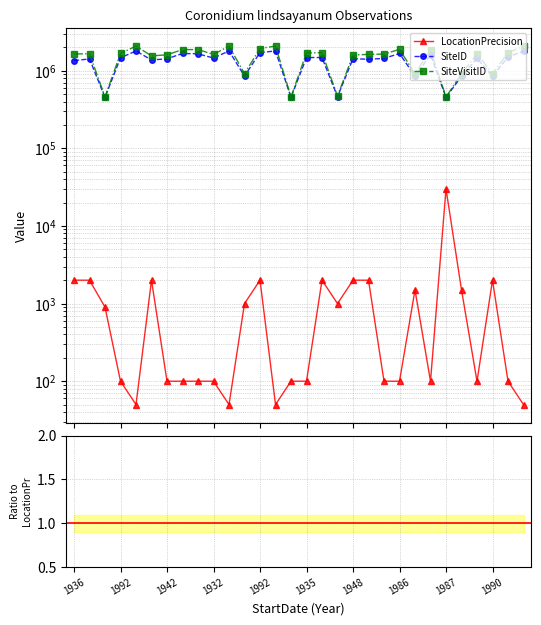

True or false: SiteID and LocationPrecision intersect in this chart.

False